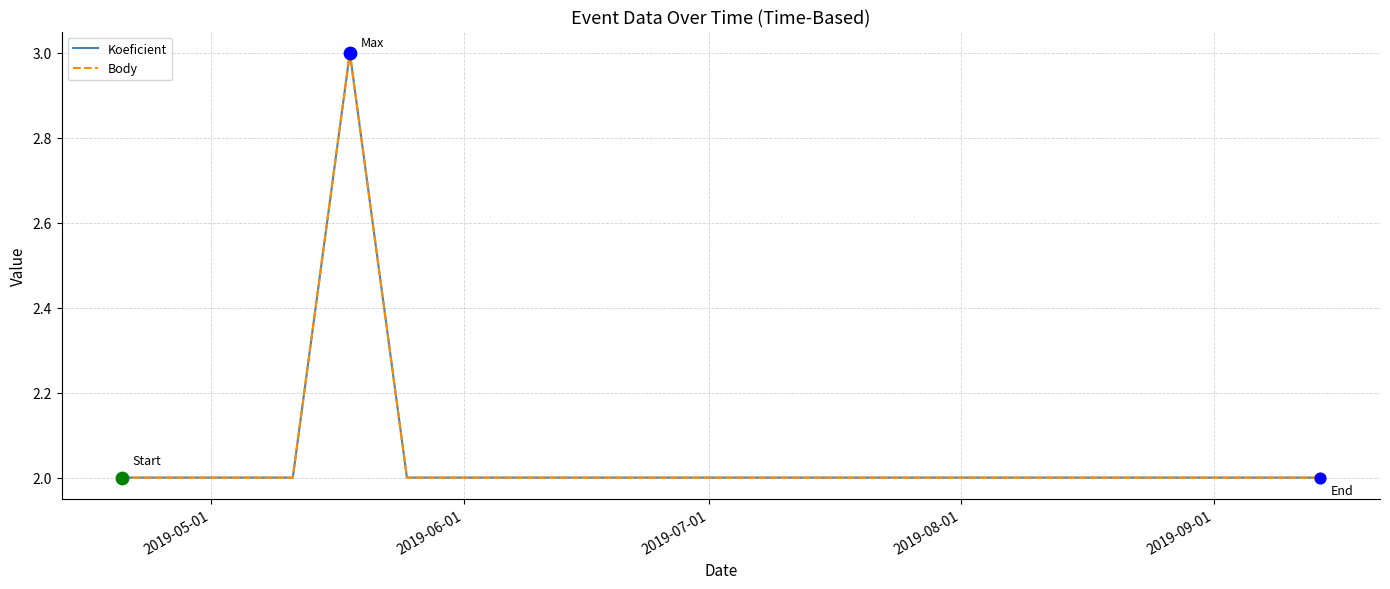

At how many categories does at least one series exceed 2?

1